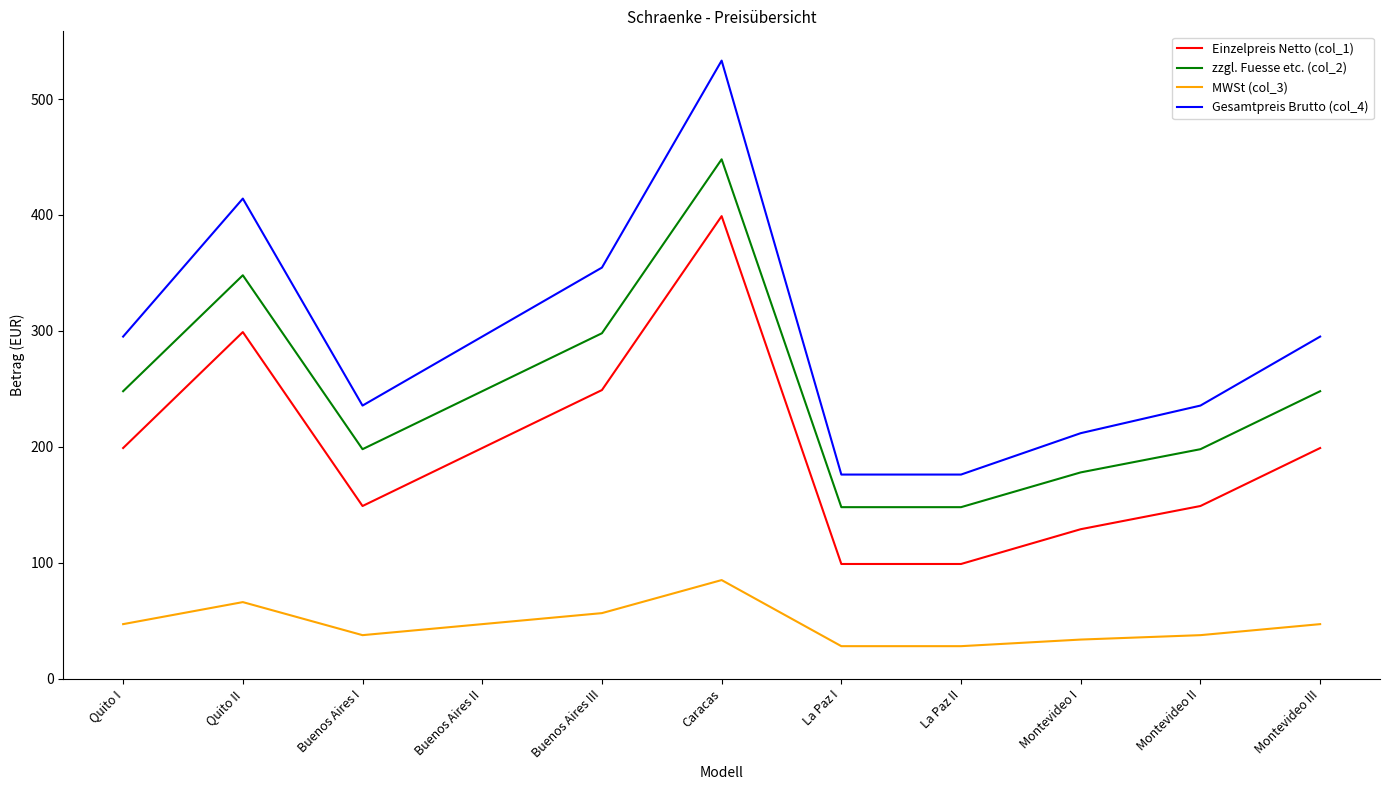

Reading left to right, extract all data points from this chart.

Einzelpreis Netto (col_1): 199.0	299.0	149.0	199.0	249.0	399.0	99.0	99.0	129.0	149.0	199.0
zzgl. Fuesse etc. (col_2): 248.0	348.0	198.0	248.0	298.0	448.0	148.0	148.0	178.0	198.0	248.0
MWSt (col_3): 47.1	66.1	37.6	47.1	56.6	85.1	28.1	28.1	33.8	37.6	47.1
Gesamtpreis Brutto (col_4): 295.1	414.1	235.6	295.1	354.6	533.1	176.1	176.1	211.8	235.6	295.1